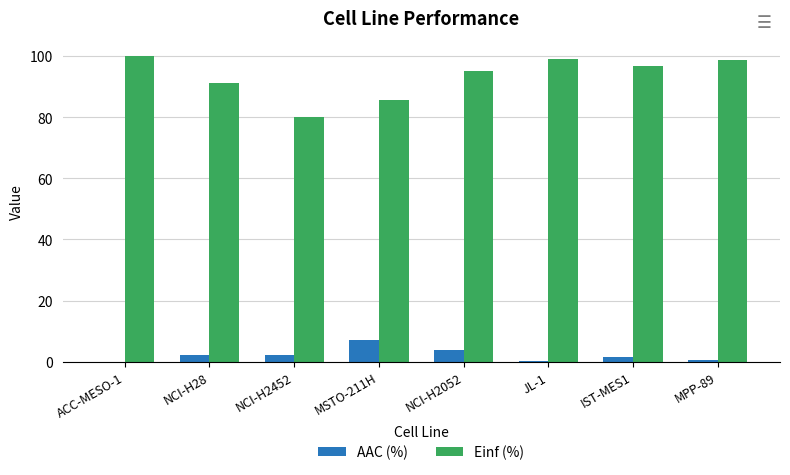

Which series has the largest total across all categories?

Einf (%)